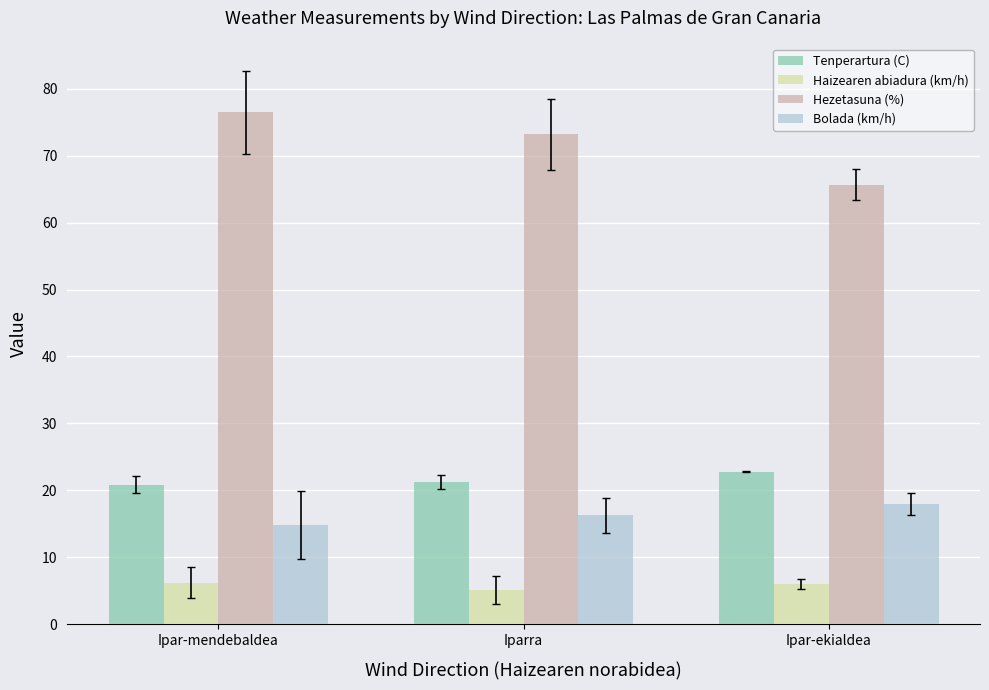

How many bars are there in each group?

4